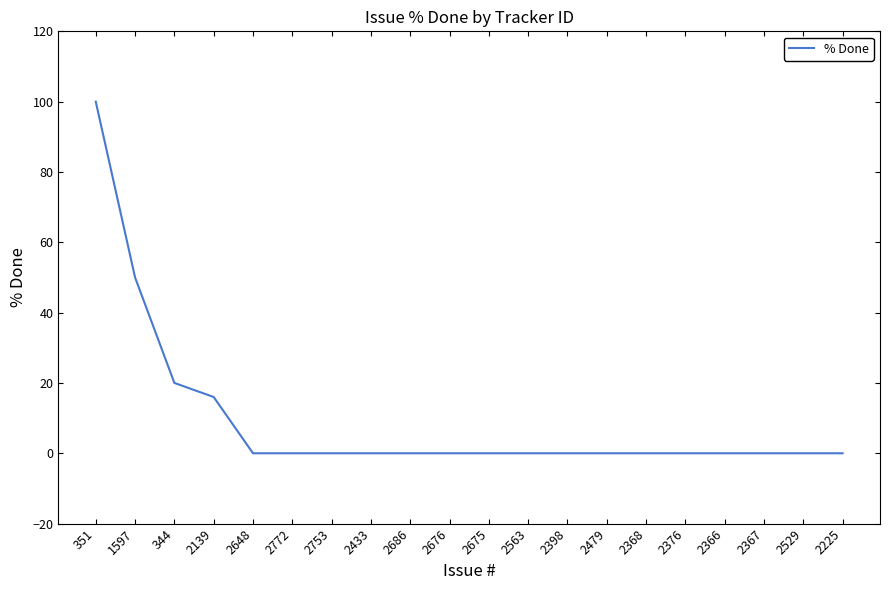

Is it true that the value at 1597 is 31?

False